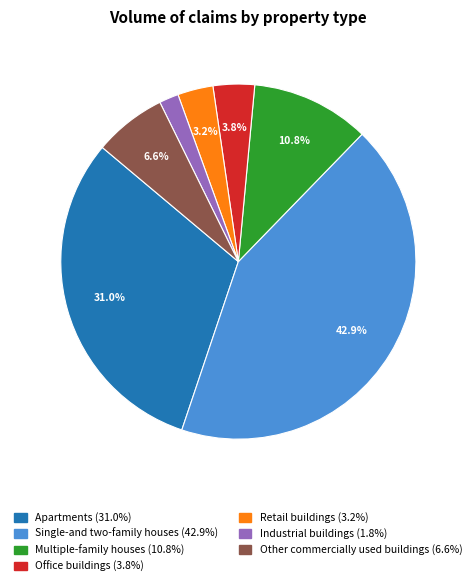

To the nearest percent, what portion does Multiple-family houses represent?

11%